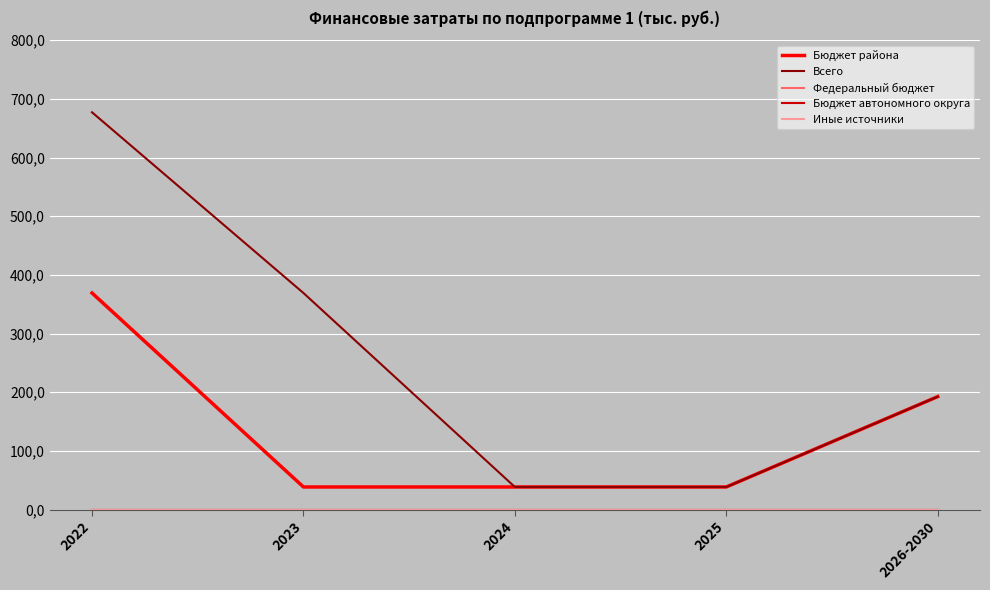

Rank the categories by Бюджет автономного округа value from lowest to highest.

2022, 2023, 2024, 2025, 2026-2030